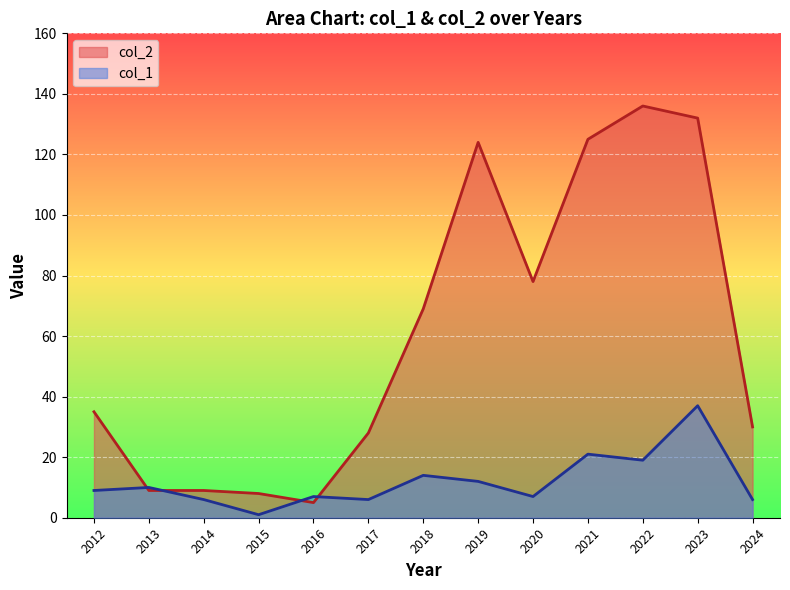

How many times do col_1 and col_2 cross each other?

4